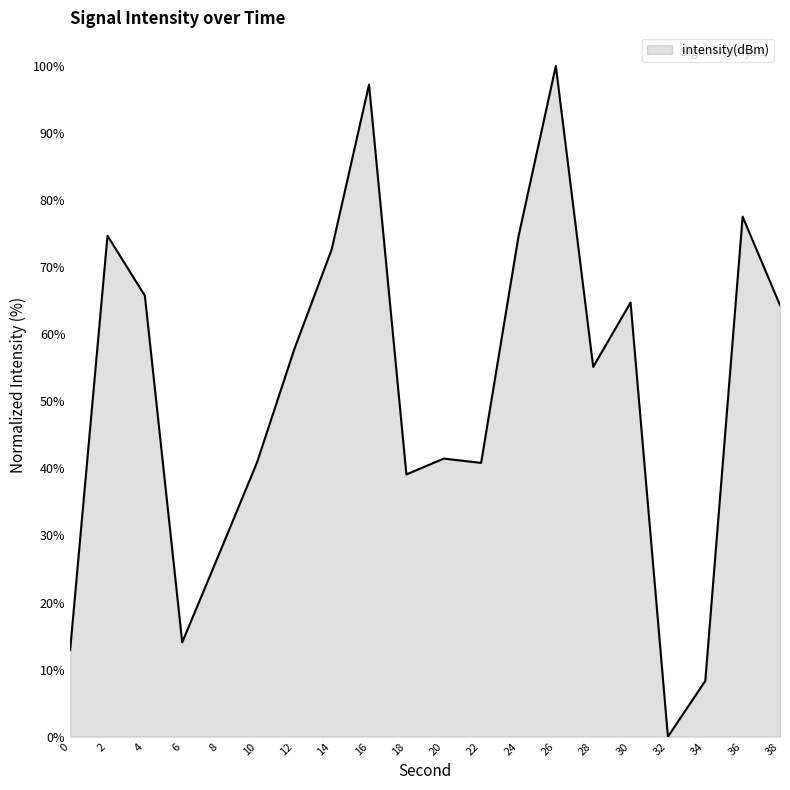

What is the sum of all values?

1029.2